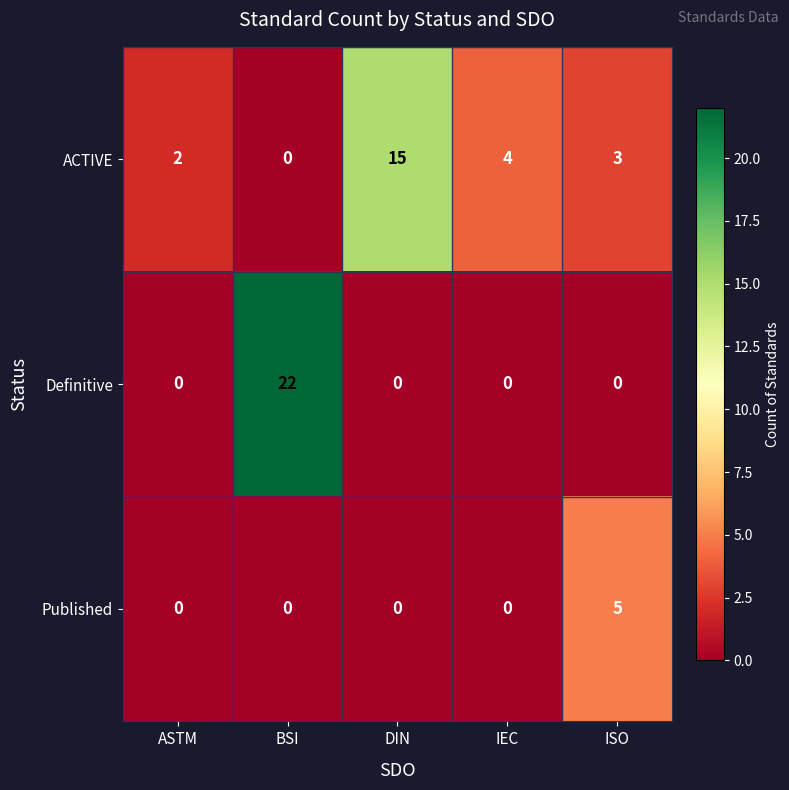

What is the difference between the maximum and minimum values in the Definitive series?

22